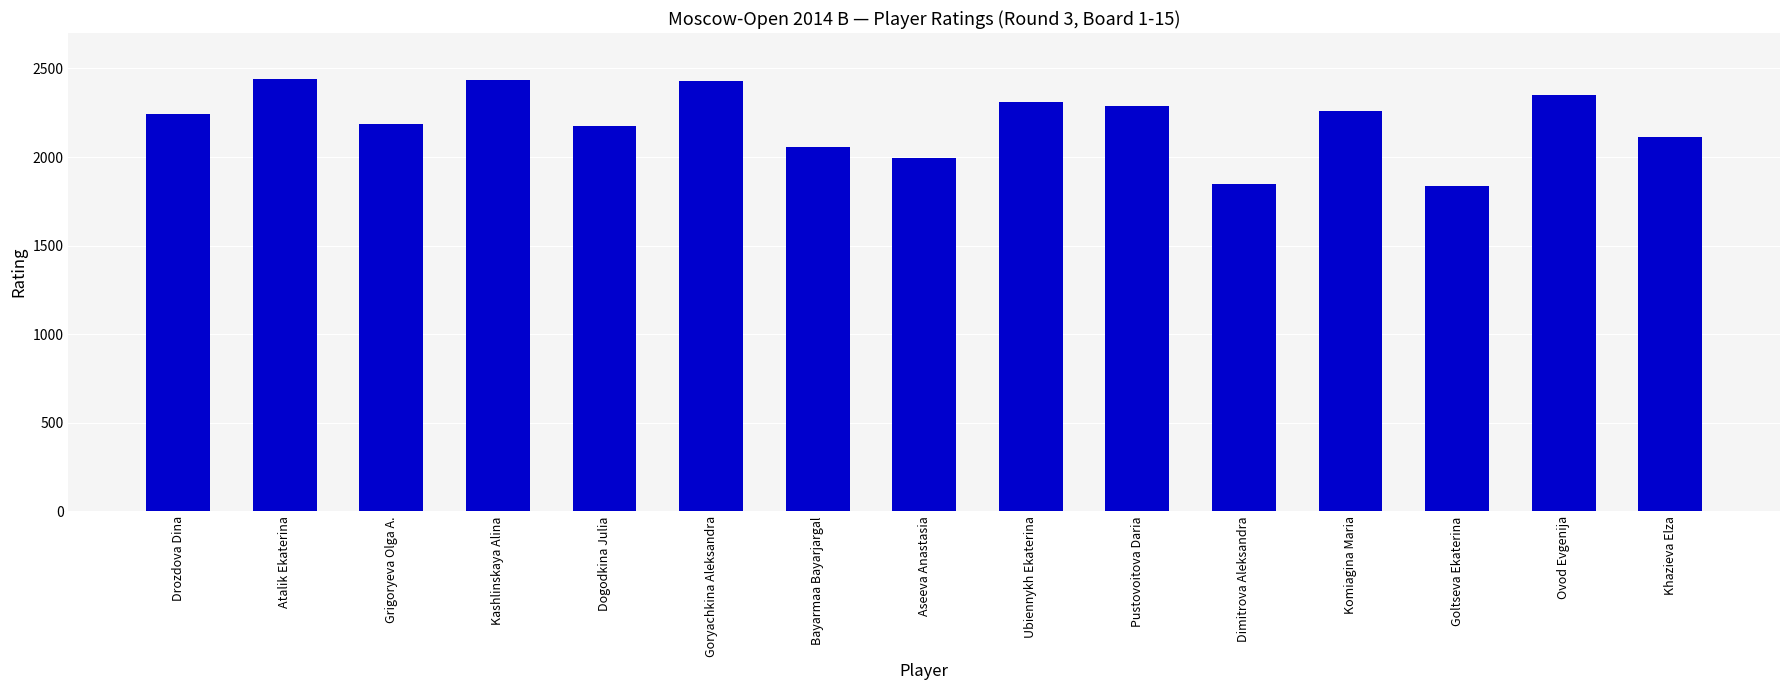

True or false: the data shows 1997 at Aseeva Anastasia.

True